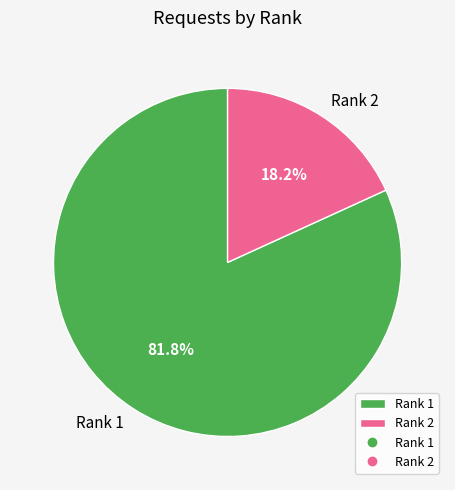

Which slice is the largest?

Rank 1